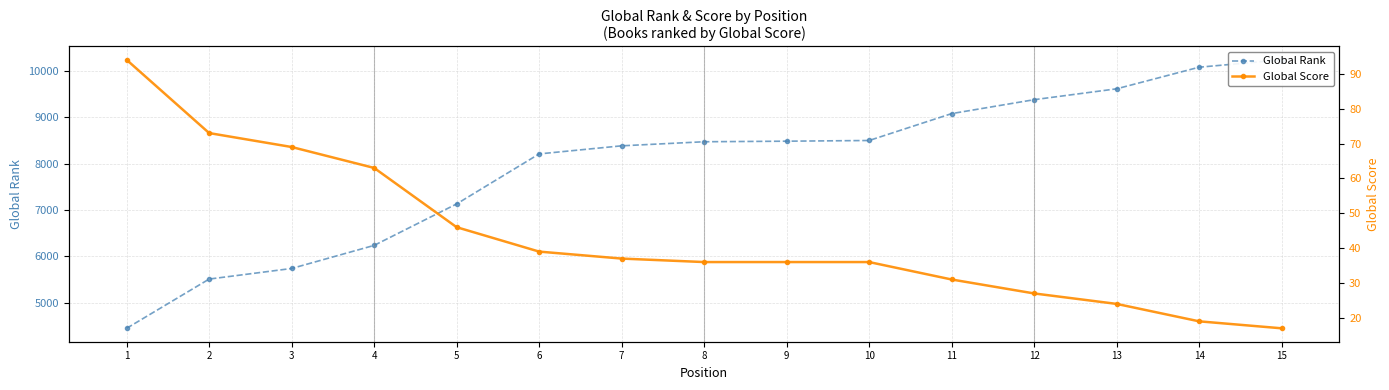

What is the lowest value of the Global Rank series?

4443